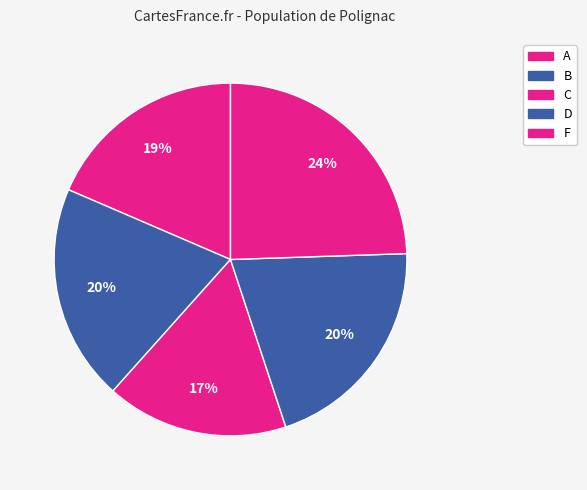

Does B account for over 50% of the chart?

No